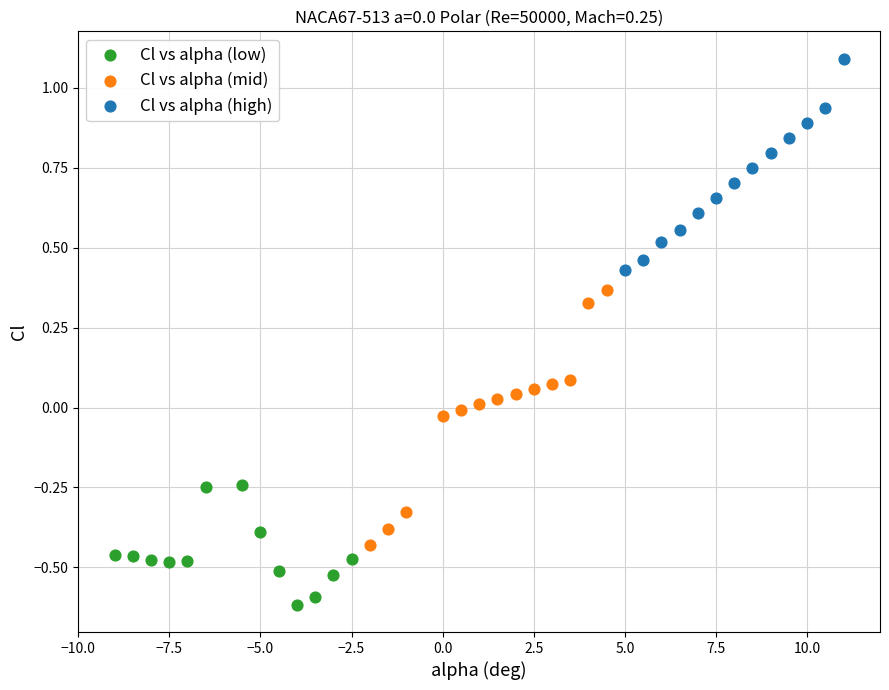

What are all the series names shown in the legend?

Cl vs alpha (low), Cl vs alpha (mid), Cl vs alpha (high)